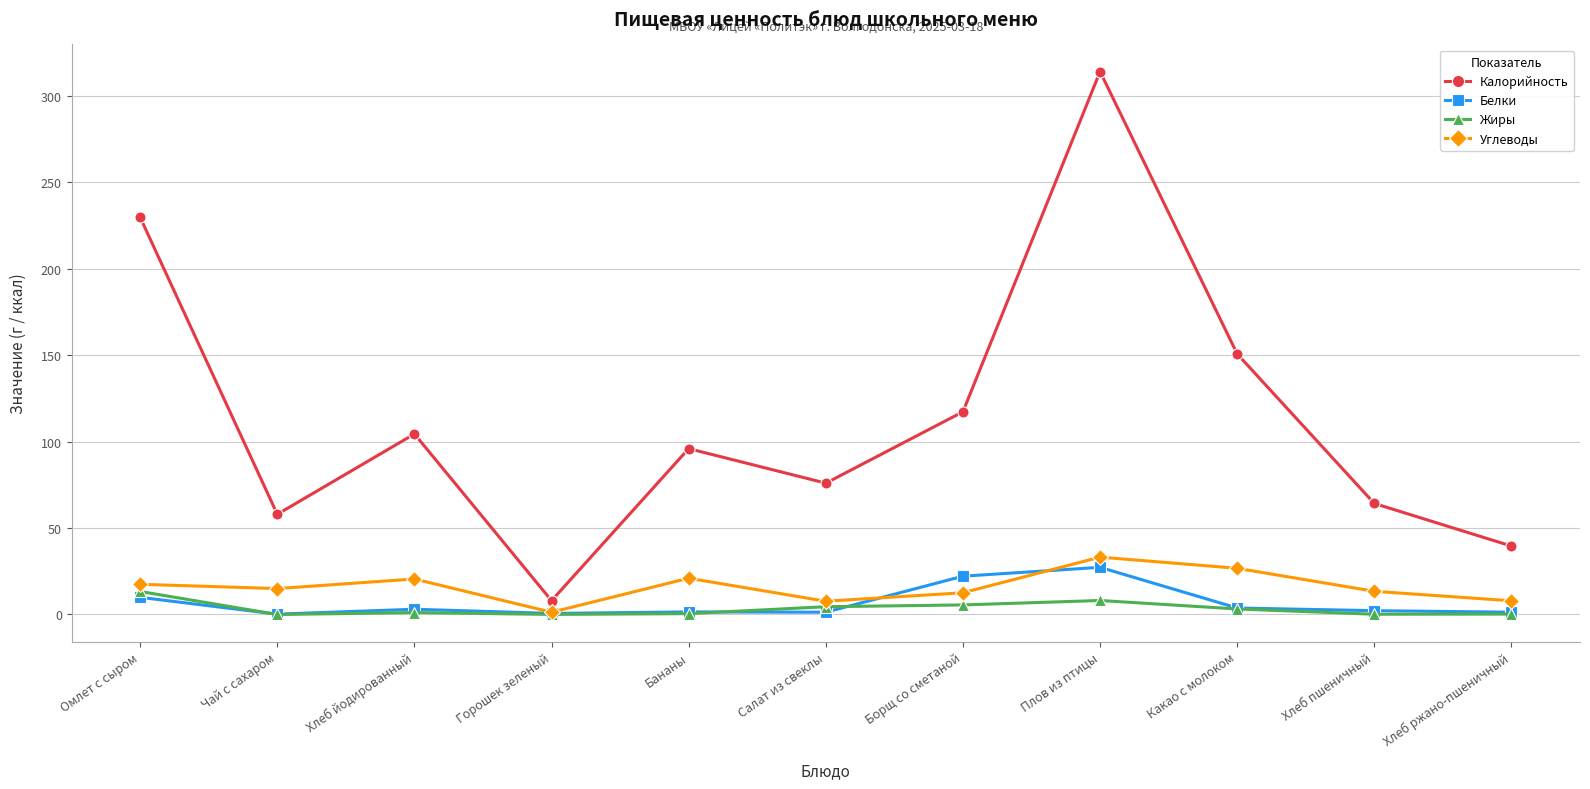

What is the difference between the Углеводы values at Горошек зеленый and Салат из свеклы?

6.4